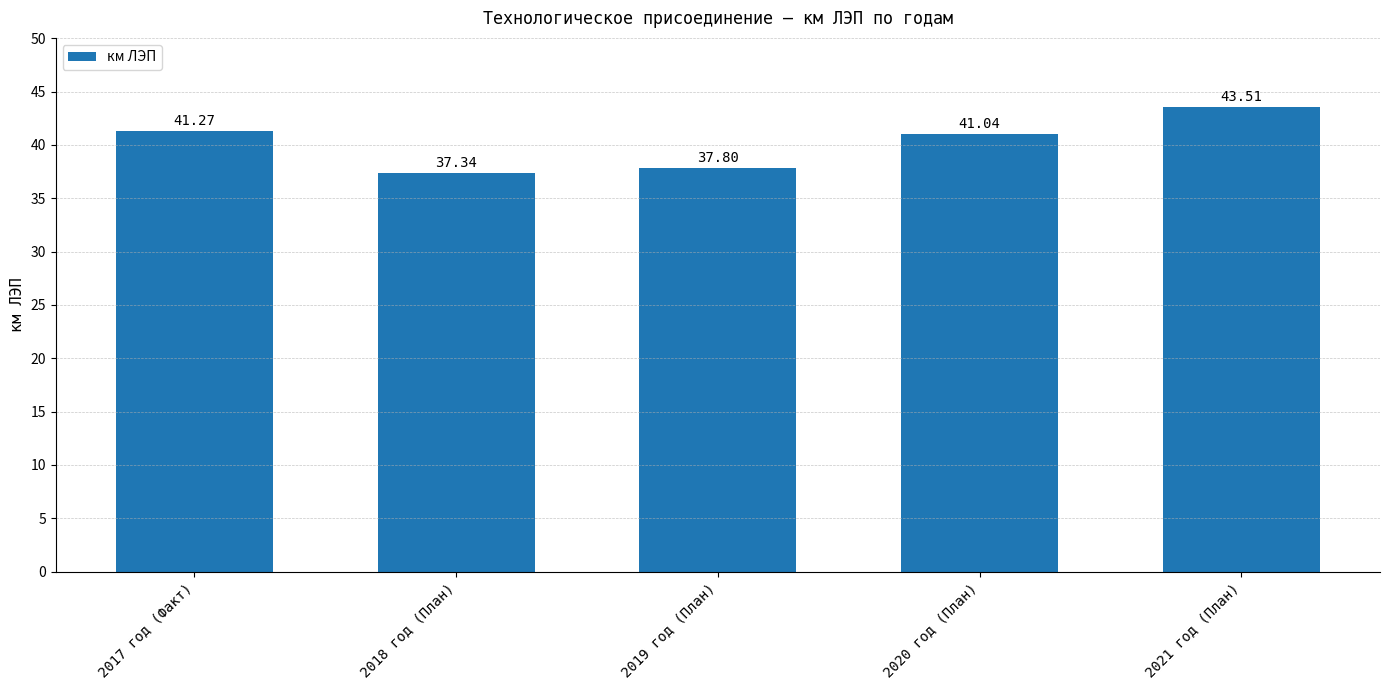

What is the smallest value displayed?

37.3